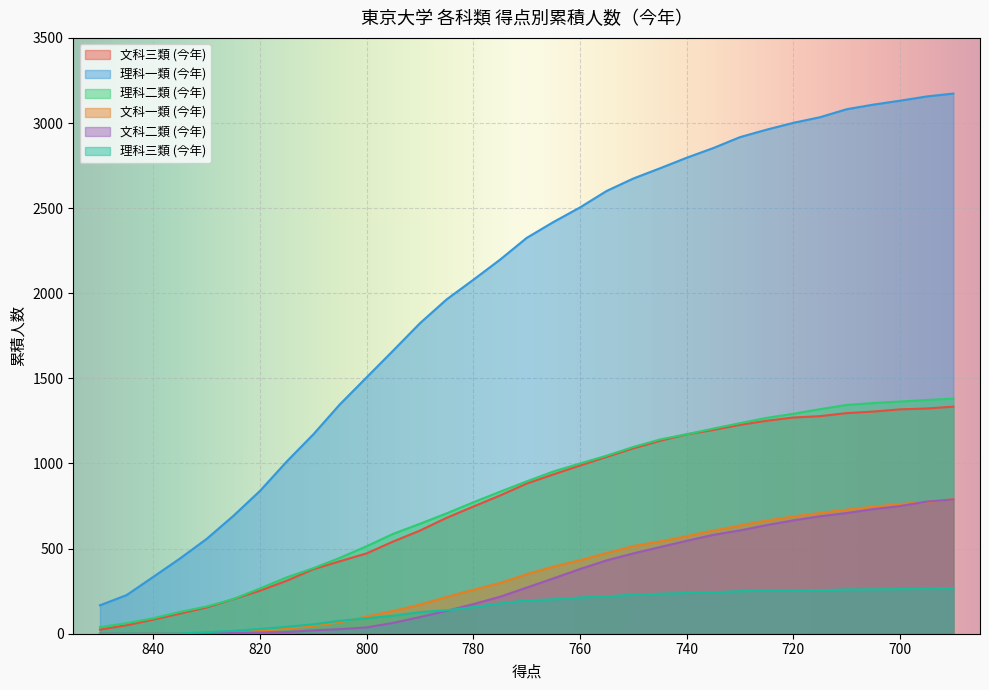

Reading left to right, list all the values displayed in this chart.

文科三類 (今年): 24	50	83	118	154	203	253	311	379	426	472	542	606	681	747	812	882	936	988	1039	1089	1133	1171	1197	1227	1251	1270	1278	1296	1305	1318	1323	1334
理科一類 (今年): 167	227	334	442	557	692	839	1011	1171	1348	1506	1664	1824	1964	2079	2197	2325	2418	2504	2601	2674	2734	2796	2853	2917	2961	3001	3034	3081	3108	3131	3156	3173
理科二類 (今年): 39	62	91	128	160	204	266	331	385	446	514	587	646	707	772	834	895	953	1000	1046	1097	1141	1172	1205	1237	1268	1292	1319	1344	1355	1364	1373	1381
文科一類 (今年): 0	0	0	1	7	10	17	29	45	68	101	134	171	216	258	298	350	394	432	474	515	542	573	606	636	665	689	709	729	746	762	773	791
文科二類 (今年): 0	0	0	0	2	5	7	10	20	27	37	64	98	134	174	217	271	325	380	431	472	509	546	581	607	638	666	690	709	732	750	776	789
理科三類 (今年): 0	1	0	2	9	17	28	41	55	76	91	106	127	138	156	178	196	202	213	220	229	235	239	244	250	253	255	256	260	261	262	264	266